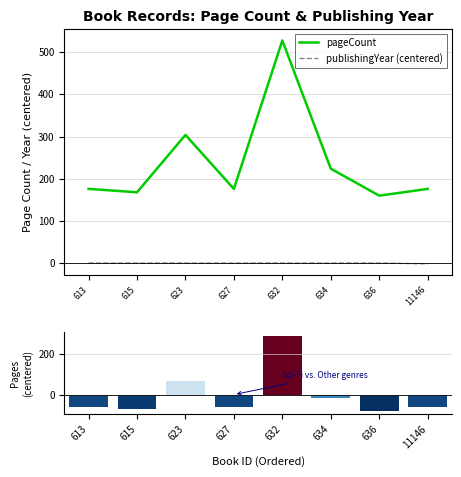

At which label does pageCount reach its minimum?

636